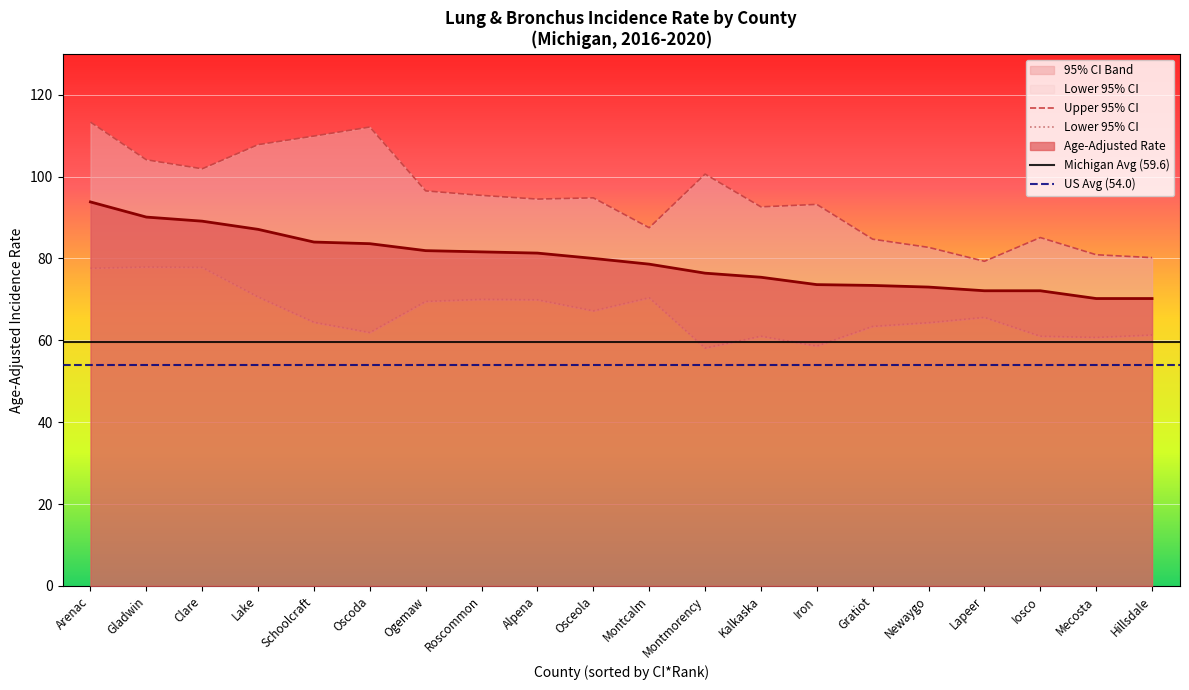

What is the label of the 18th point from the right?

Clare